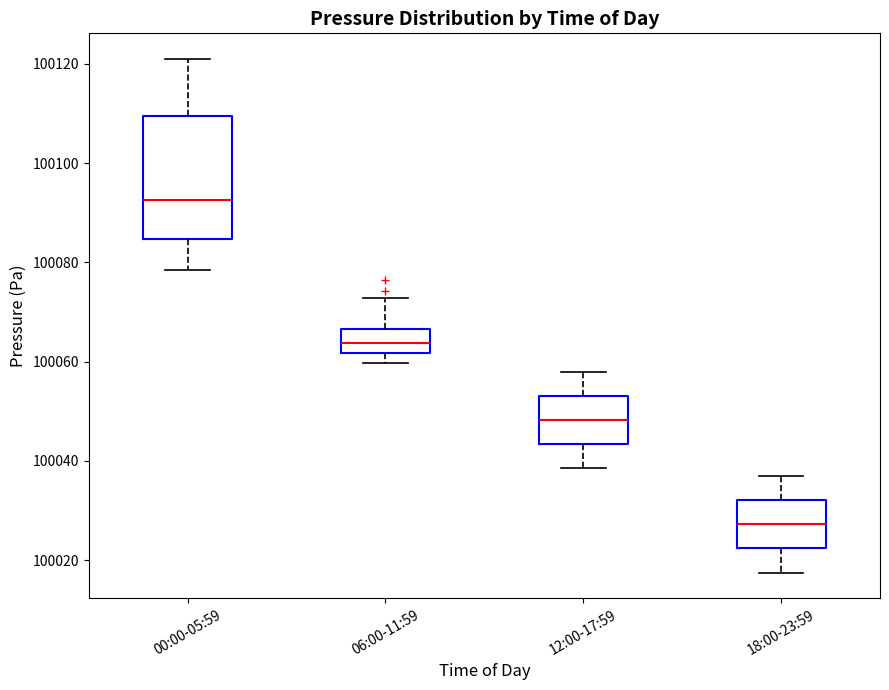

Reading left to right, transcribe this box plot: for each box, give where its median line is, the range the box spans, and where its two whiskers end, as read against the y-axis. The values are not printed on the chart, so give them approximately, as read against the axis.

00:00-05:59: median 100092, box 100084 to 100110, whiskers 100078 to 100120
06:00-11:59: median 100064, box 100062 to 100066, whiskers 100060 to 100072
12:00-17:59: median 100048, box 100044 to 100054, whiskers 100038 to 100058
18:00-23:59: median 100028, box 100022 to 100032, whiskers 100018 to 100038